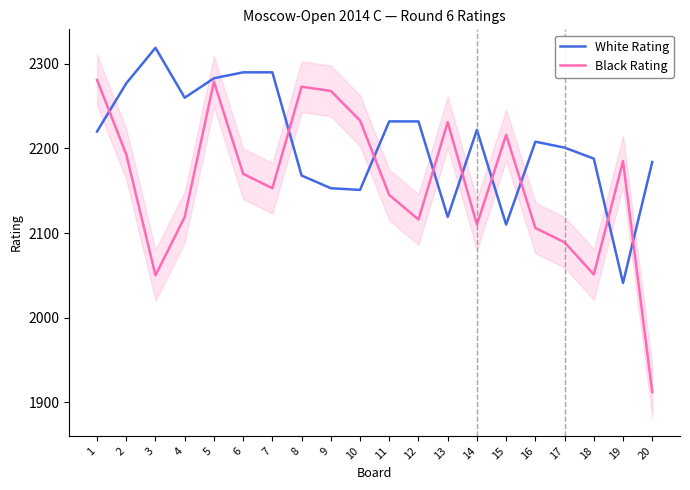

Where is the first local minimum for White Rating?

4